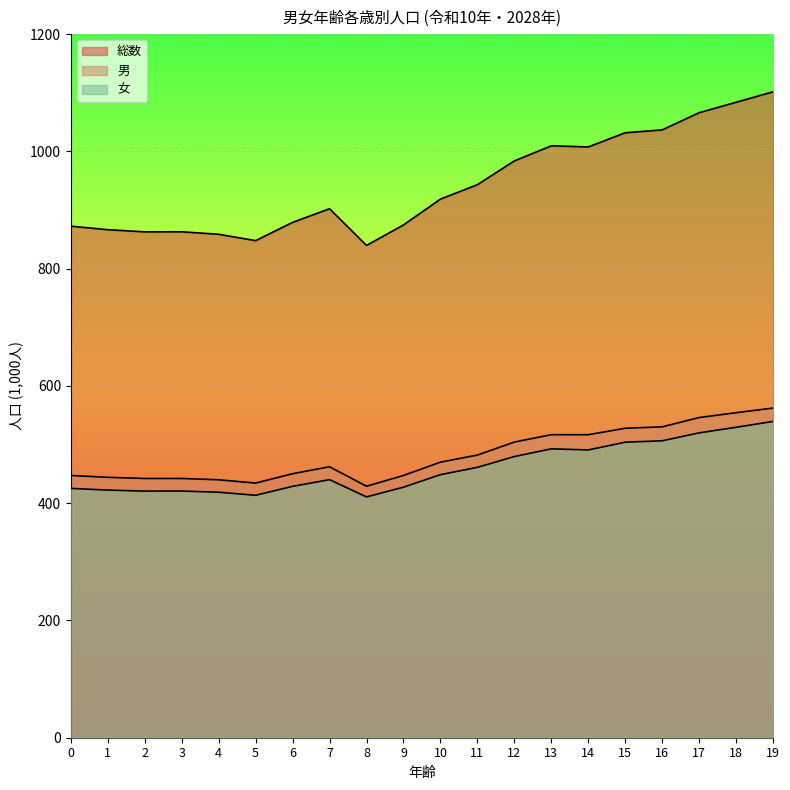

Where is the first local minimum for 女?

2